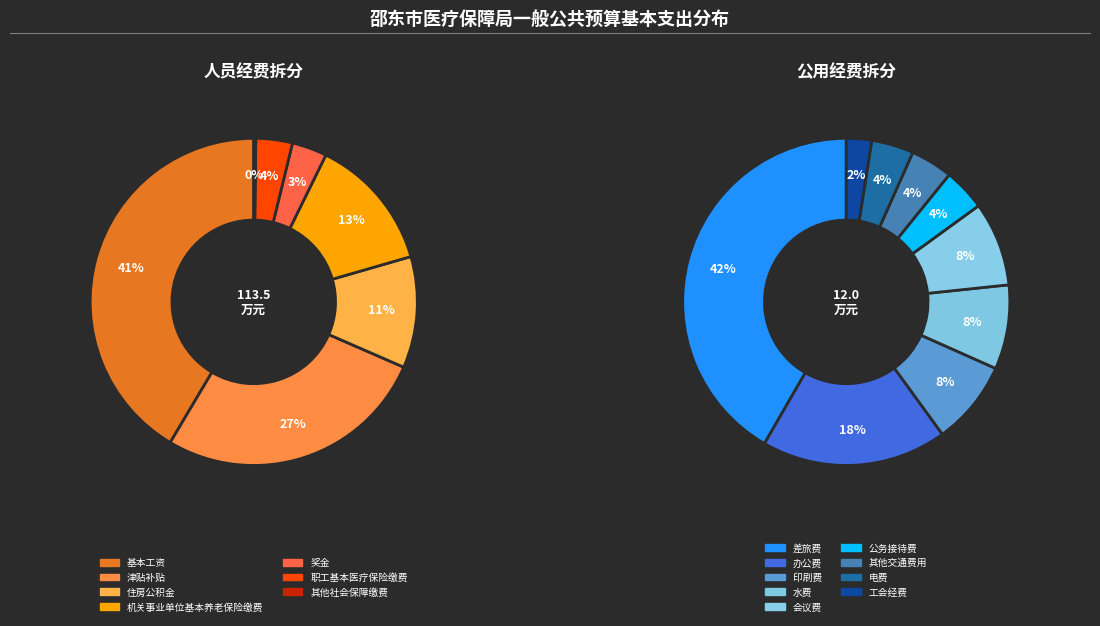

What percentage is the 工资福利支出 slice, to the nearest percent?

90%